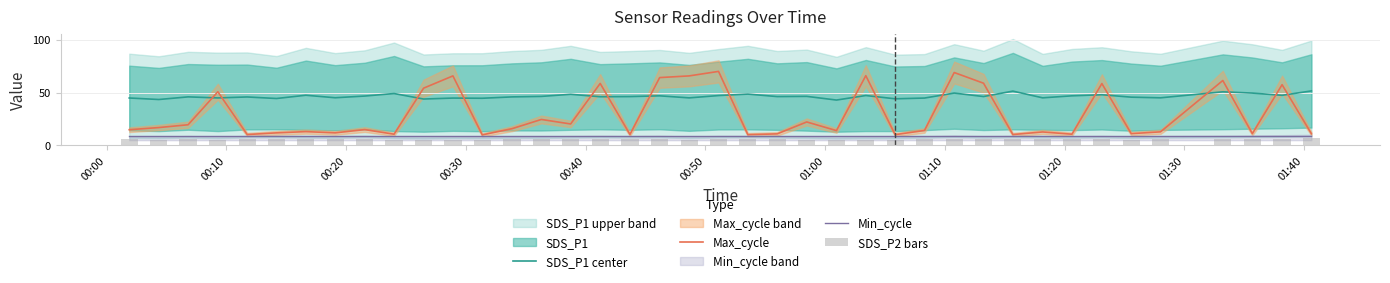

What is the maximum value for Min_cycle?

8.5